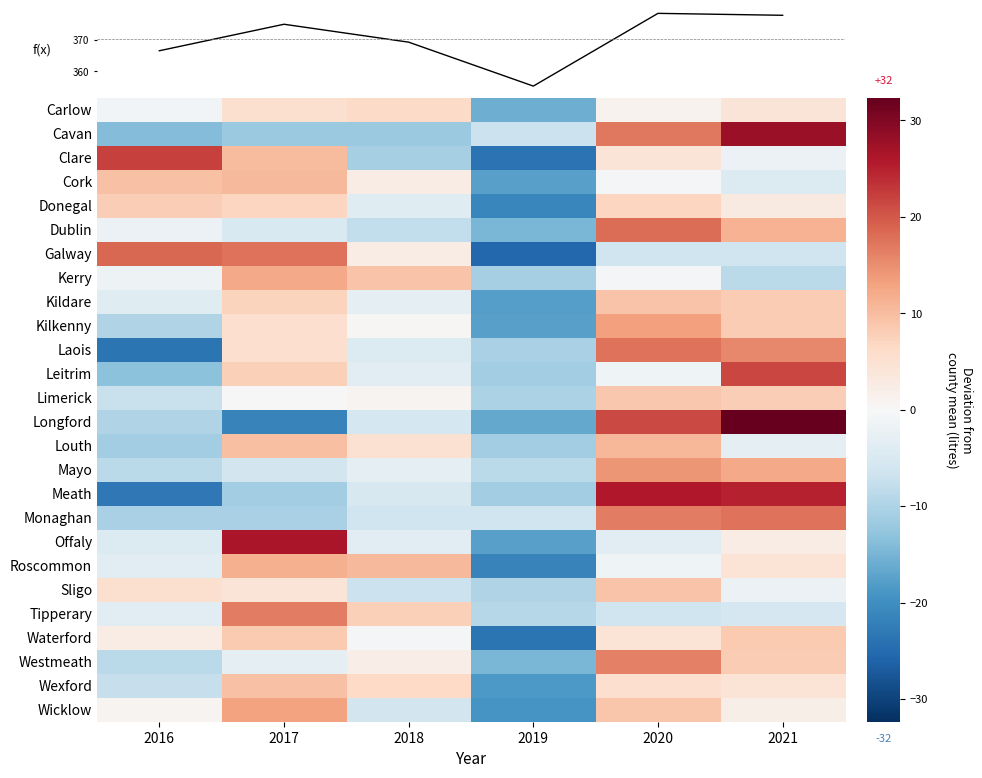

At which label does Leitrim reach its peak?

2021